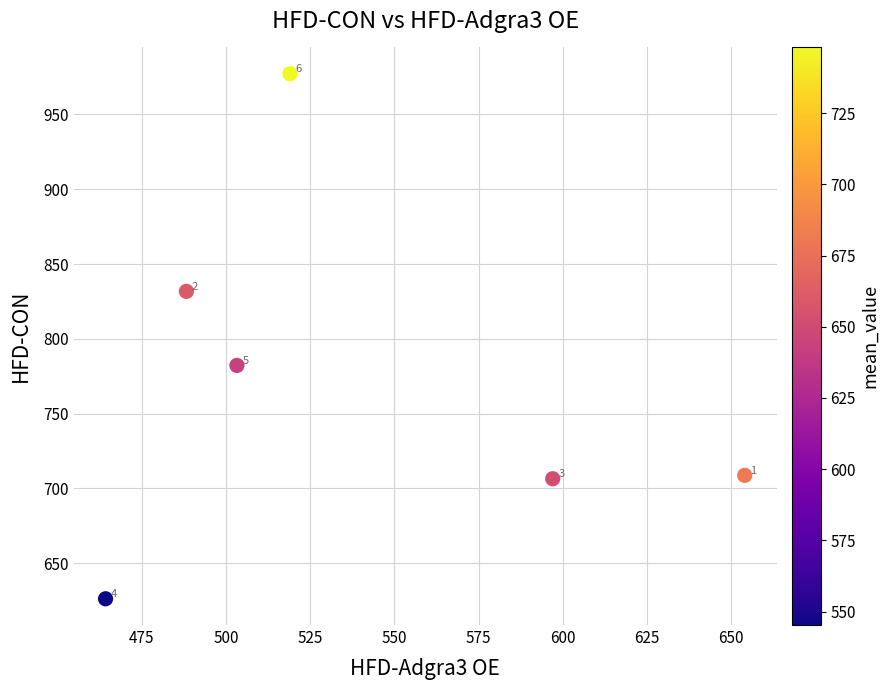

What is the average Y value?

772.1